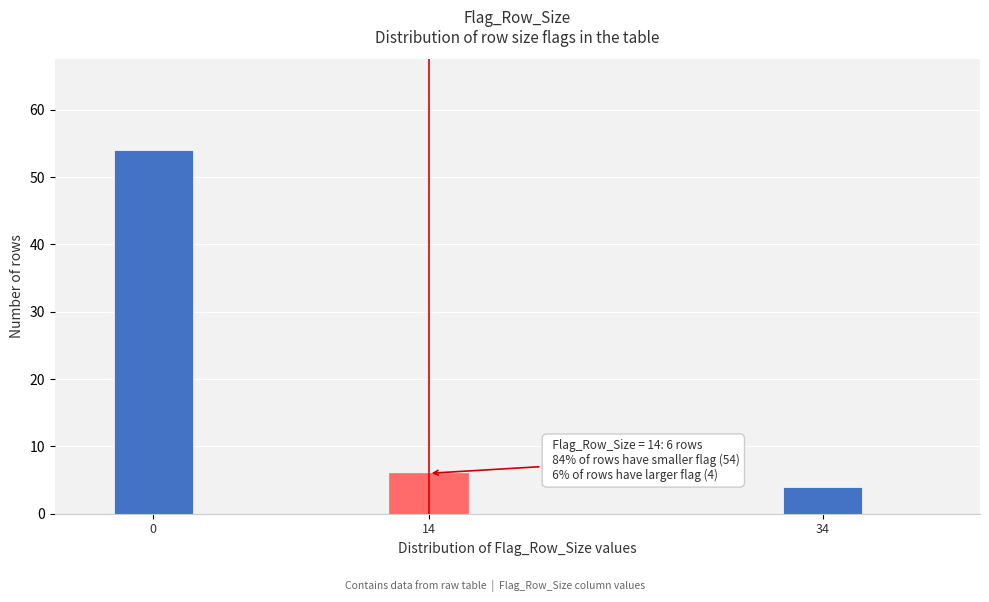

Reading left to right, what are all the values shown in this chart?

54	6	4